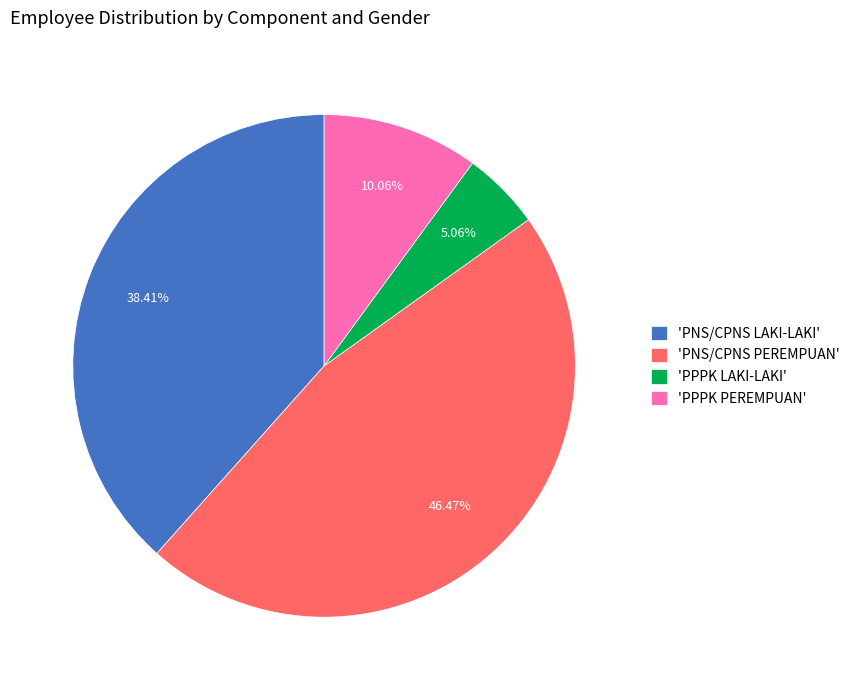

Combined, do 'PNS/CPNS PEREMPUAN' and 'PPPK LAKI-LAKI' account for over 50%?

Yes